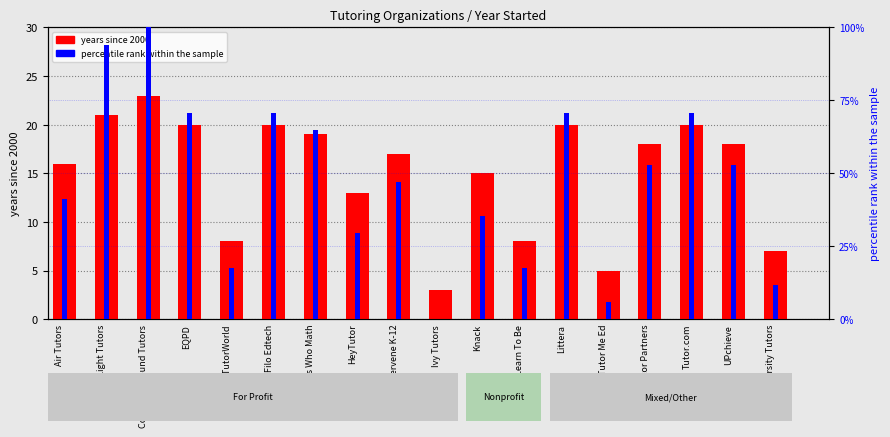

Reading left to right, extract all data points from this chart.

years since 2000: 16.0	21.0	23.0	20.0	8.0	20.0	19.0	13.0	17.0	3.0	15.0	8.0	20.0	5.0	18.0	20.0	18.0	7.0
percentile rank within the sample: 41.2	94.1	100.0	70.6	17.6	70.6	64.7	29.4	47.1	0.0	35.3	17.6	70.6	5.9	52.9	70.6	52.9	11.8